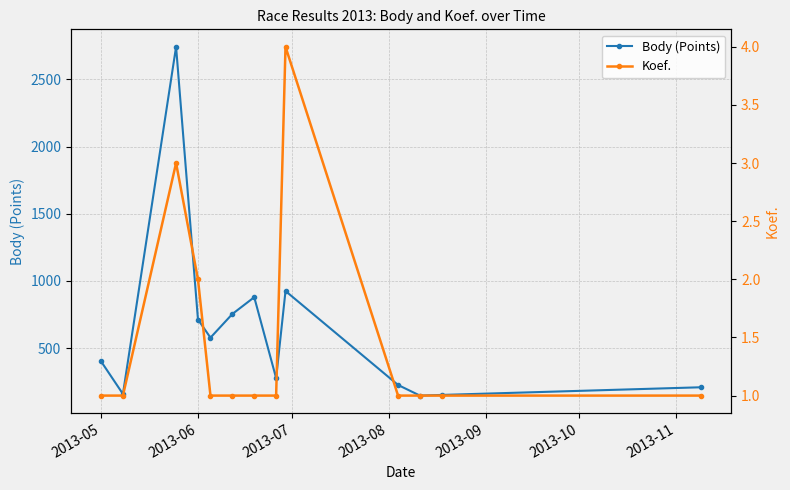

Is this an area chart (filled region under the line)?

No